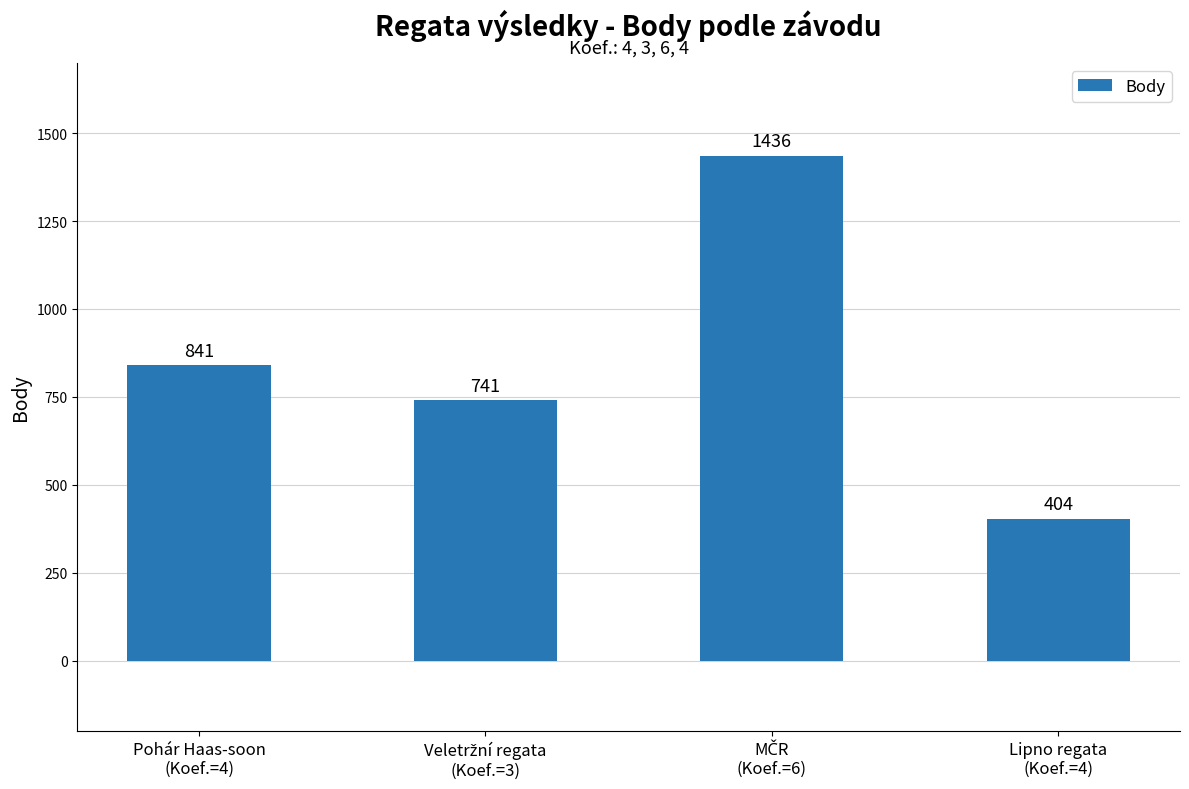

What is the maximum value shown in the chart?

1436